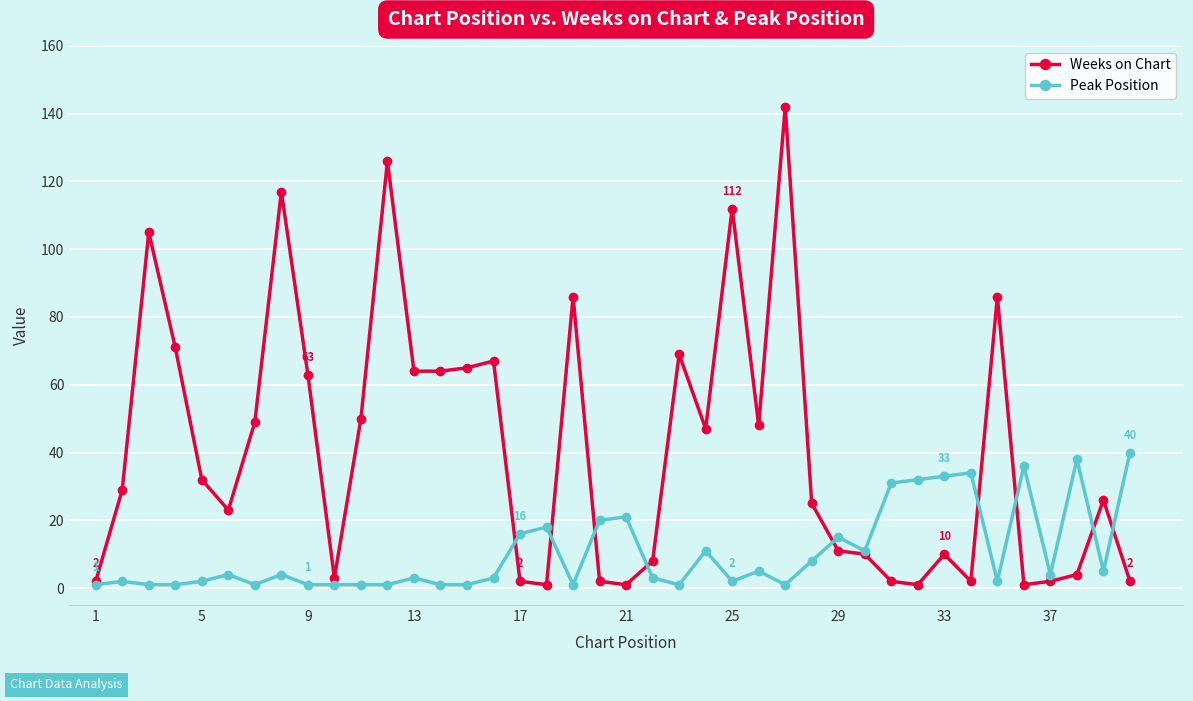

What is the highest value of the Peak Position series?

40